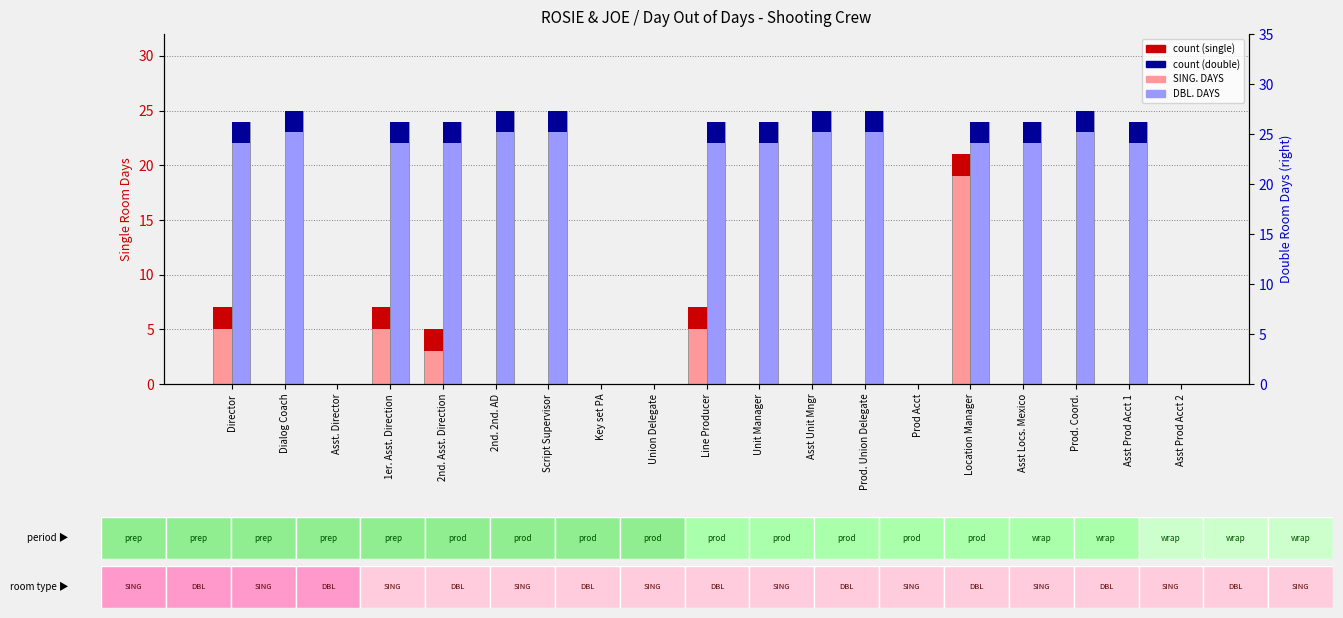

What is the label of the 17th bar from the left?

Prod. Coord.